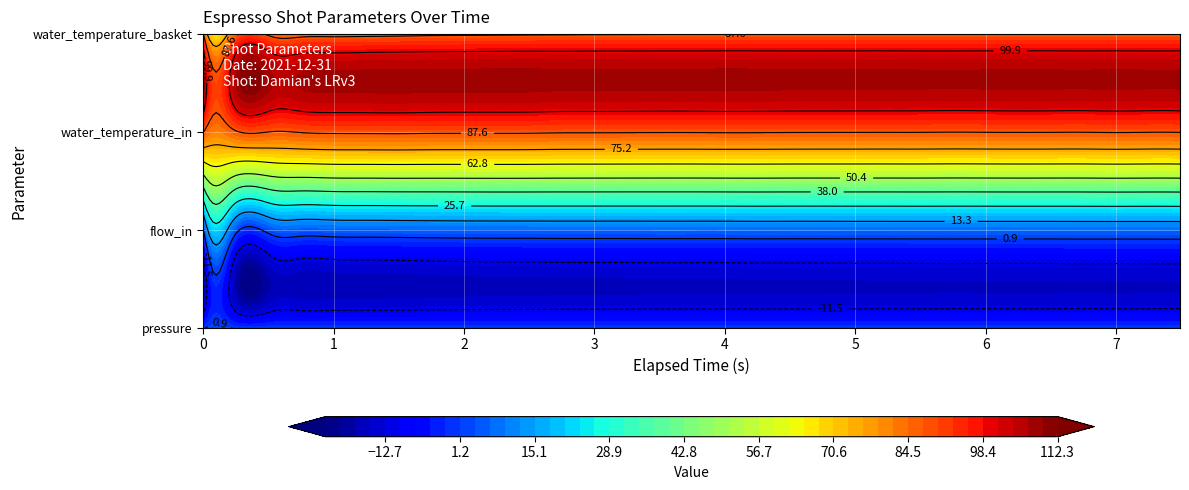

What is the spread (max minus min) of values at 0?

88.0